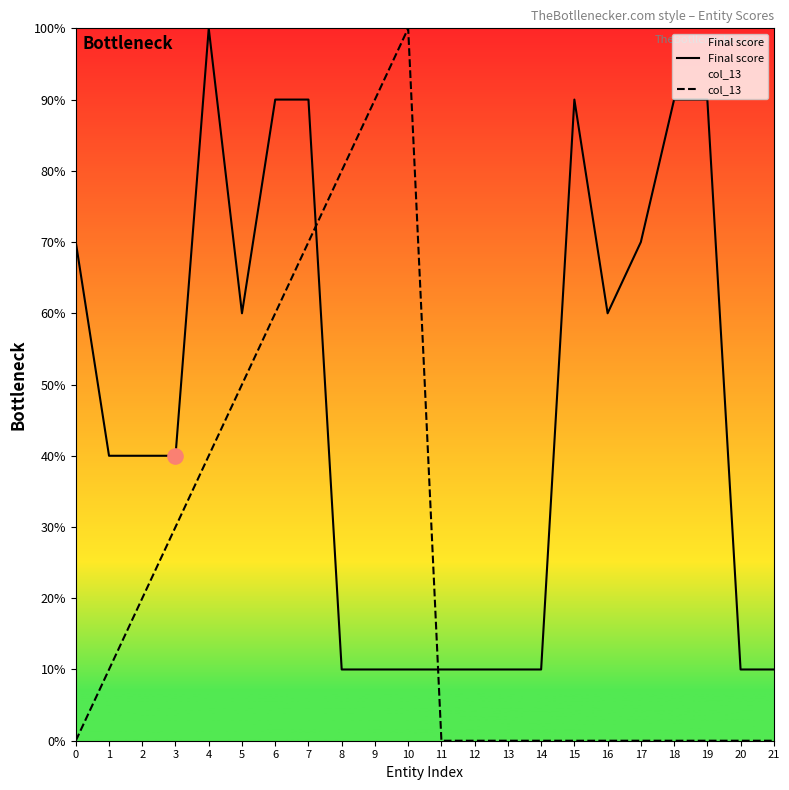

Which series reaches the maximum Y coordinate?

Final score